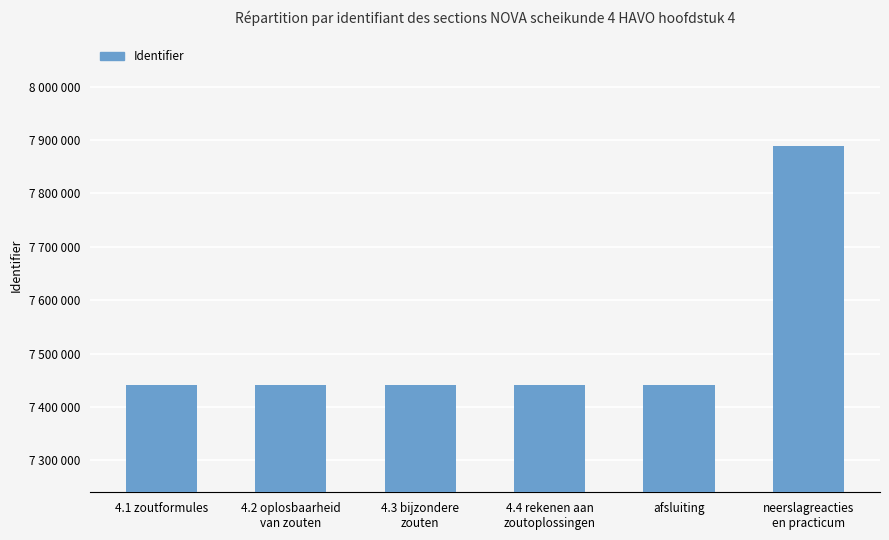

Read the value at neerslagreacties
en practicum.

7888703